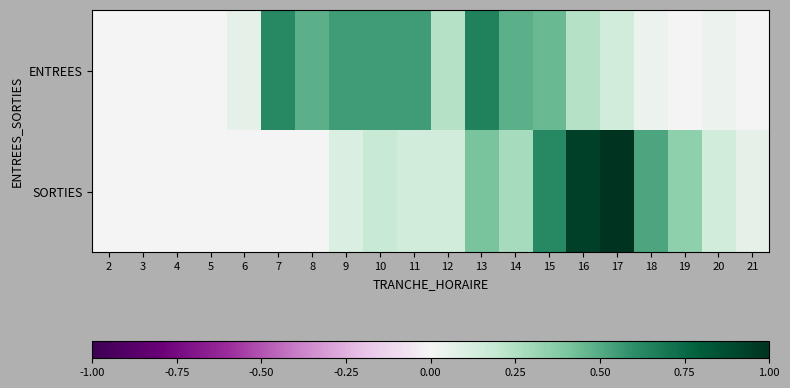

Between 14 and 13, which is larger?

13